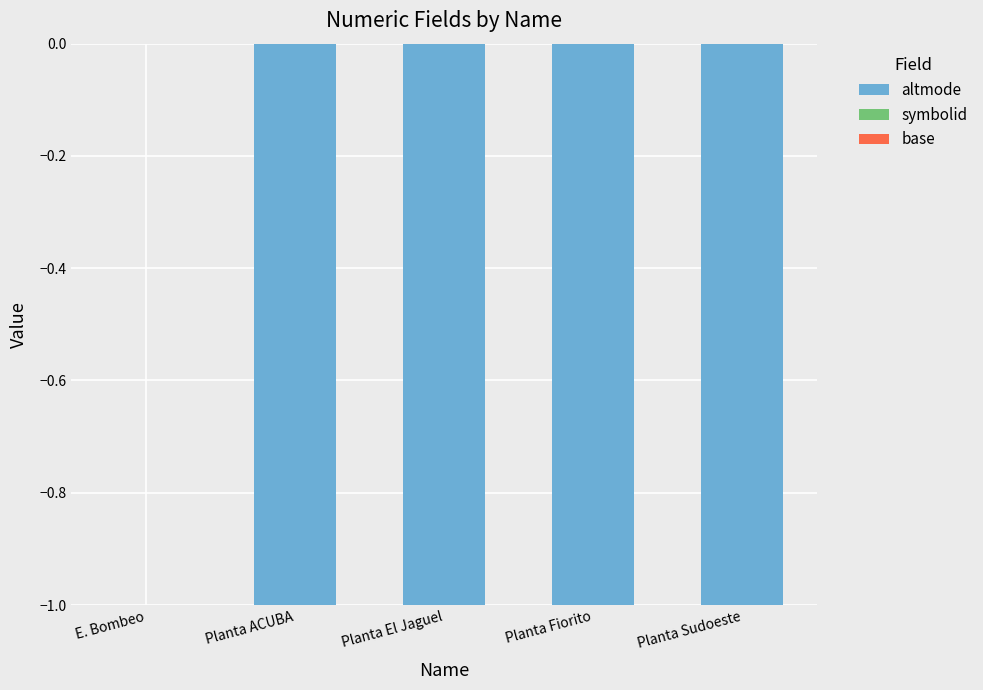

At which category does the chart reach its peak across all series?

E. Bombeo